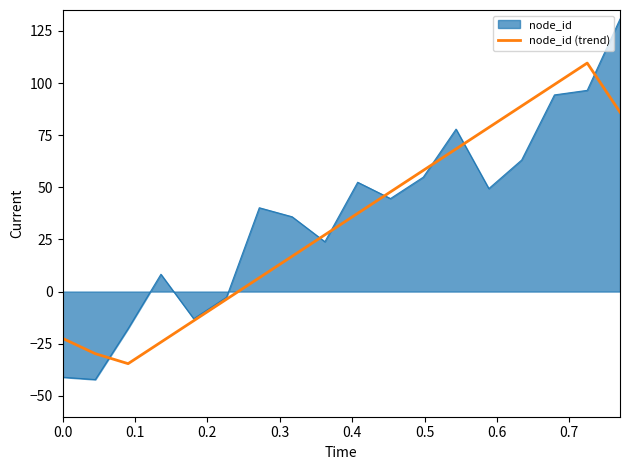

What is the smallest value displayed?

-42.2